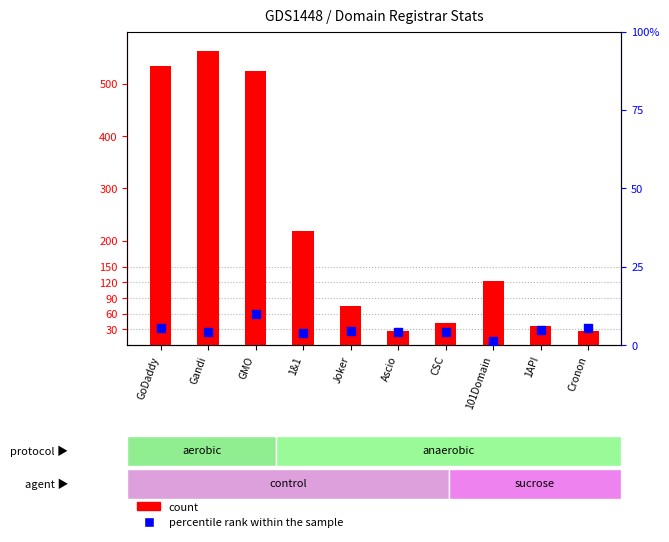

What are all the series names shown in the legend?

count, percentile rank within the sample